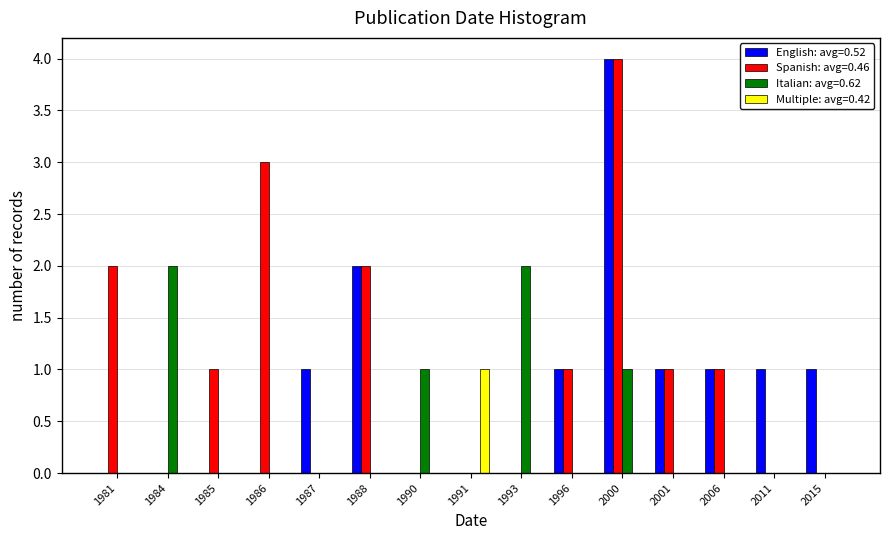

Between 1986 and 2015, which series saw the biggest shift?

Spanish: avg=0.46